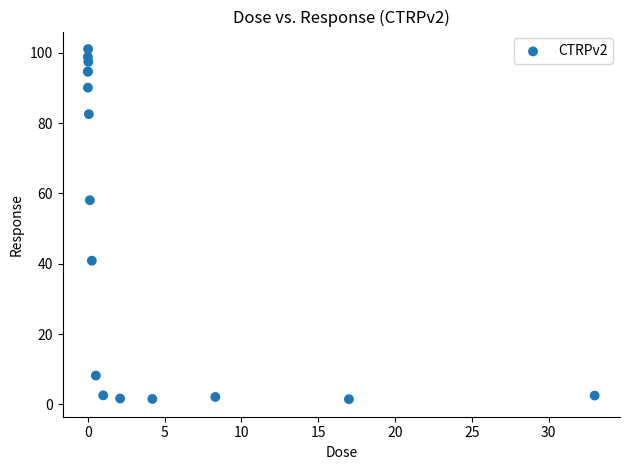

What Y value in the scatter plot is closest to 51?

58.1